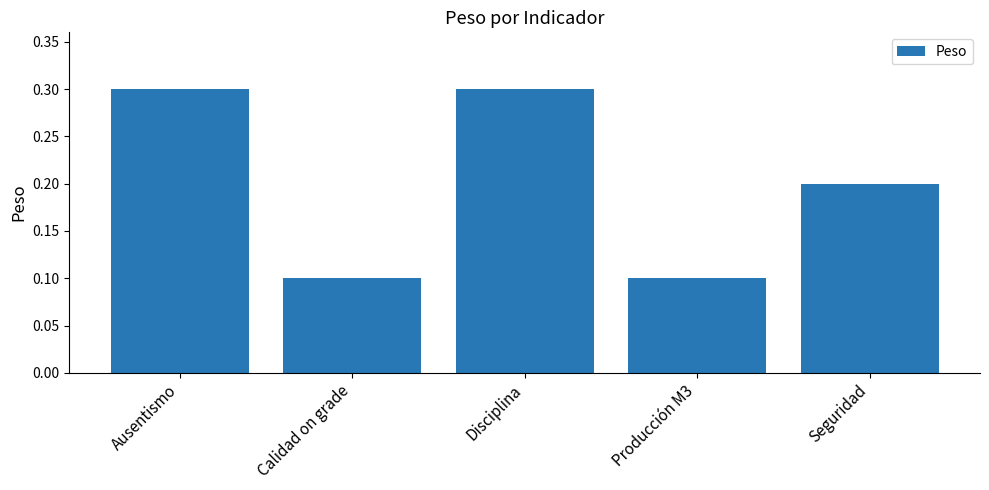

Read the value at Disciplina.

0.3